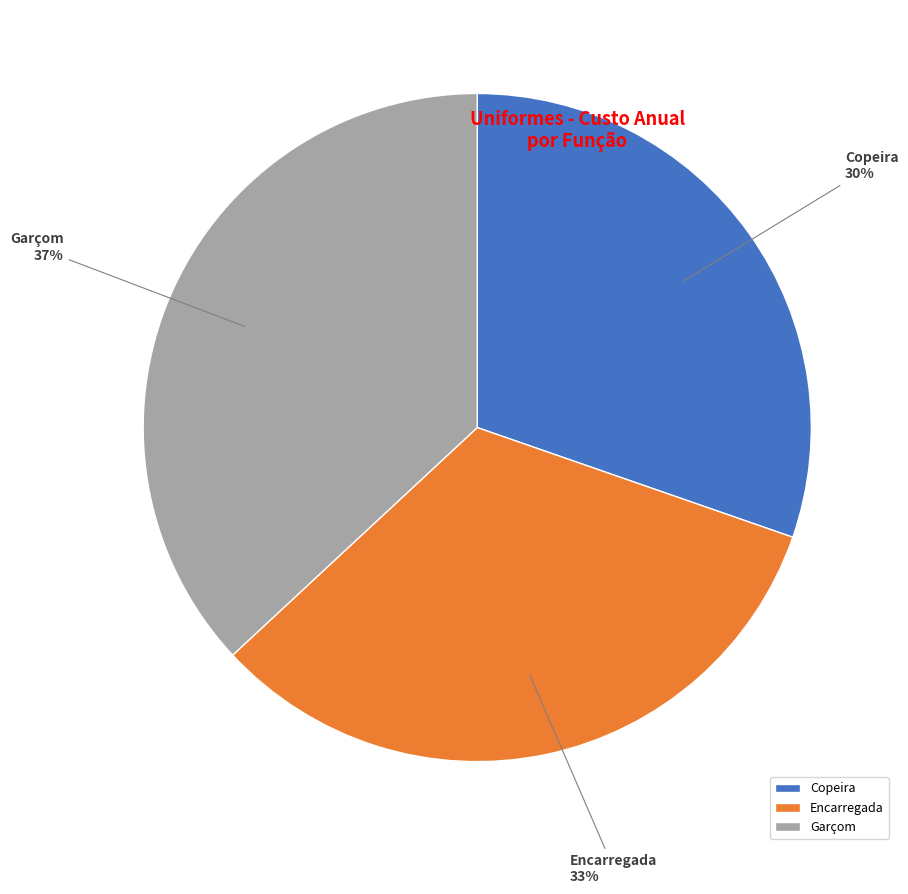

Combined, do Garçom and Copeira account for over 50%?

Yes